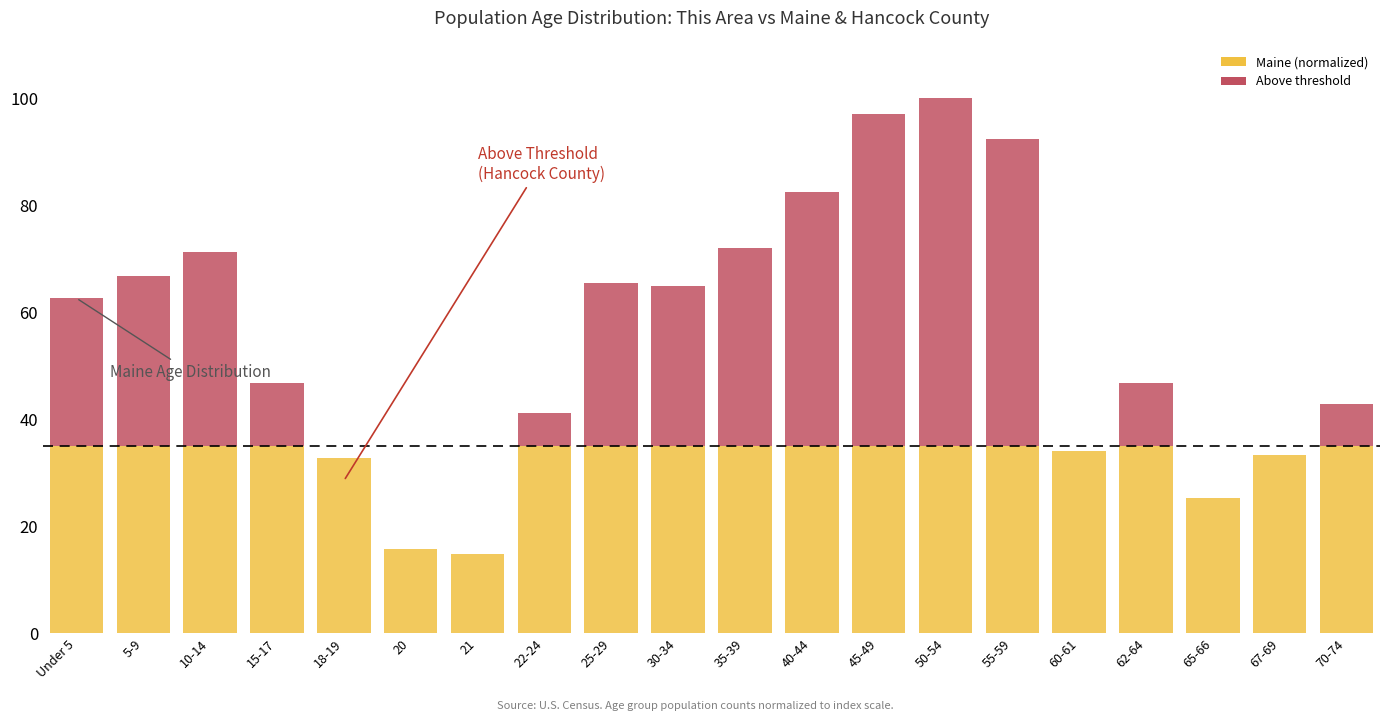

What is the greatest value displayed?

100.0